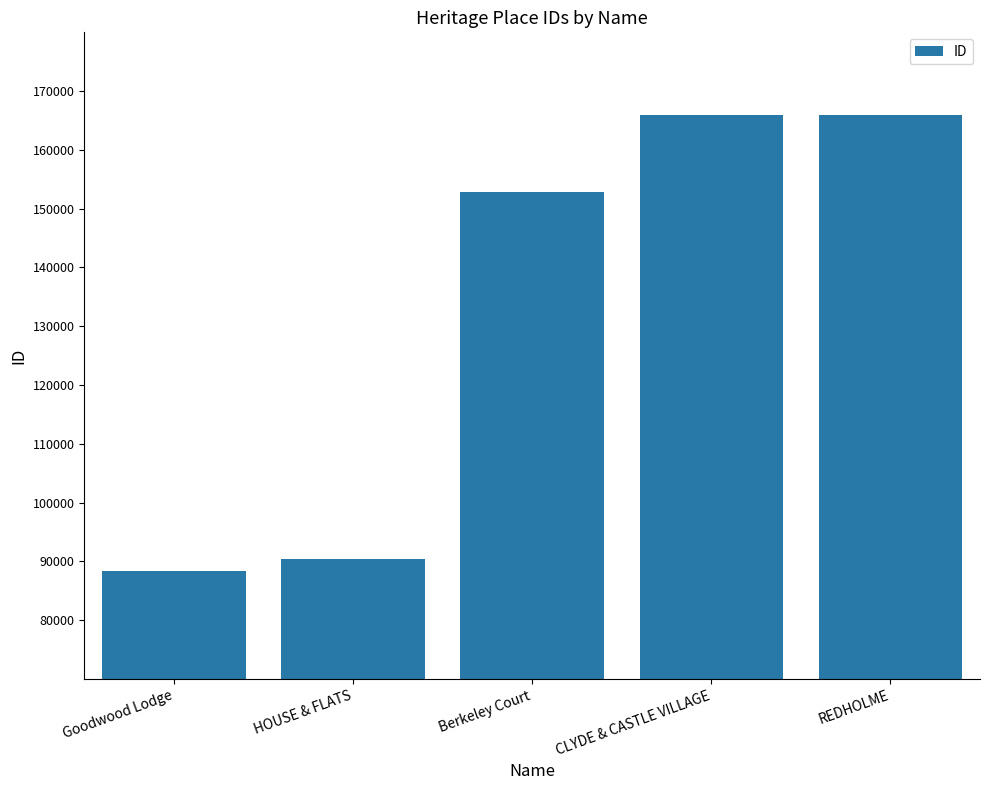

What is the value of the 1st bar from the left?

88394